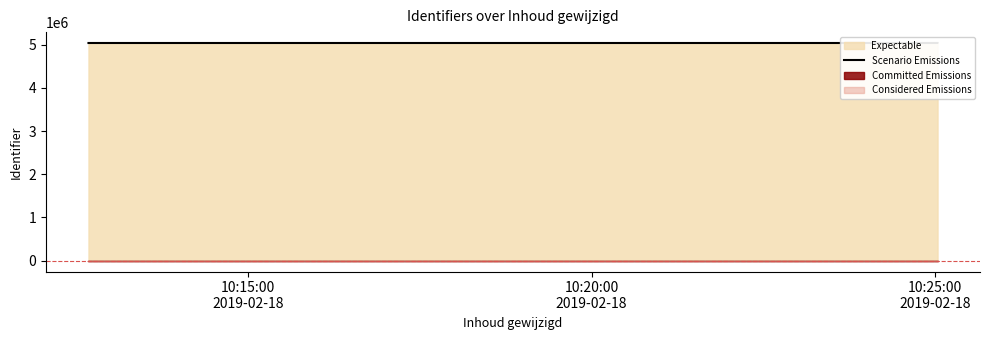

The value at 10:15:00
2019-02-18 is 5039326. True or false?

True